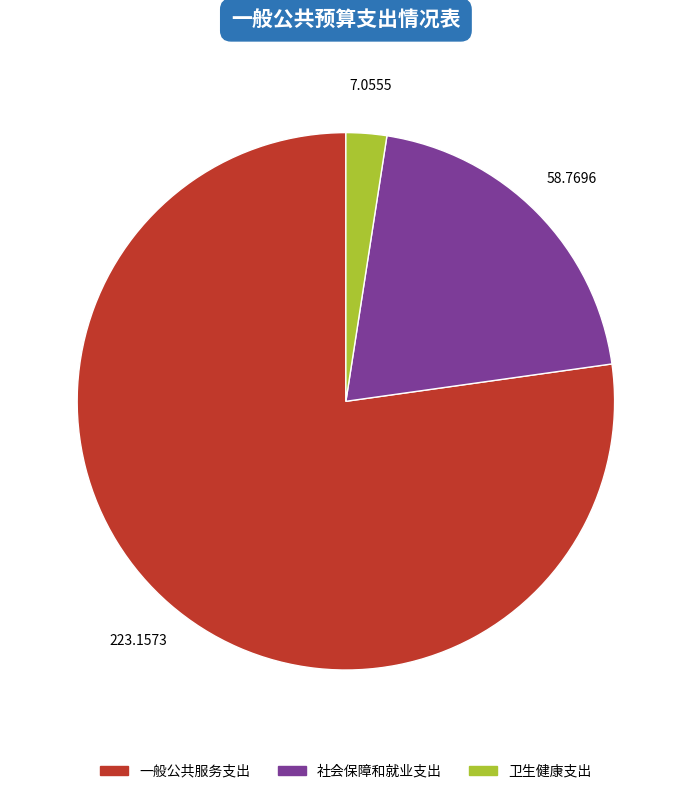

Count the number of slices in the pie.

3